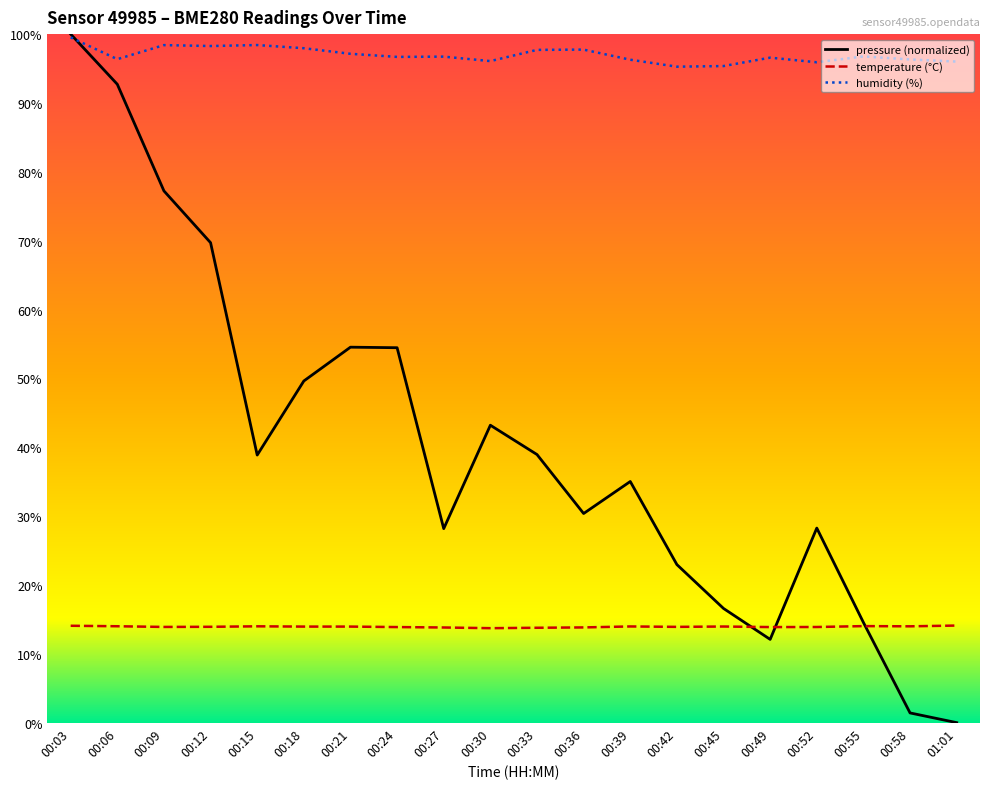

At 00:27, list the series in order from largest to smallest.

humidity (%), pressure (normalized), temperature (°C)